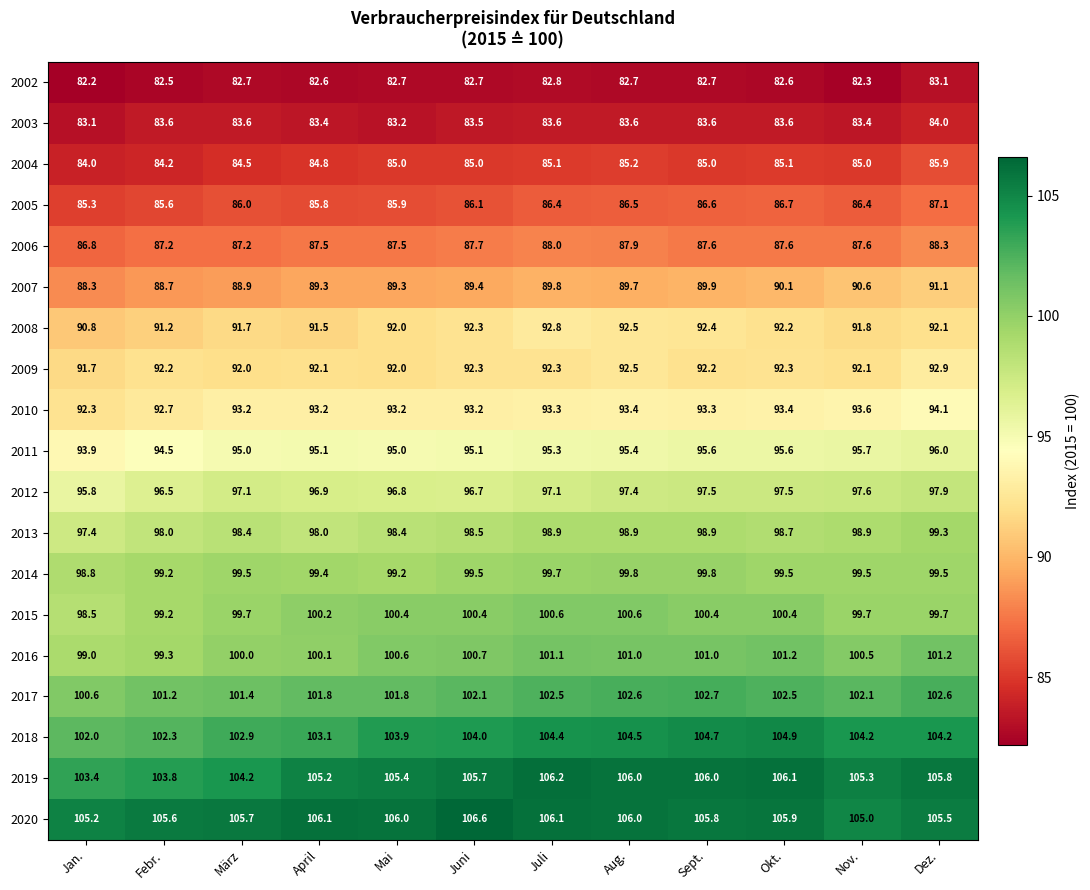

Which category has the highest value in the 2018 series?

Okt.